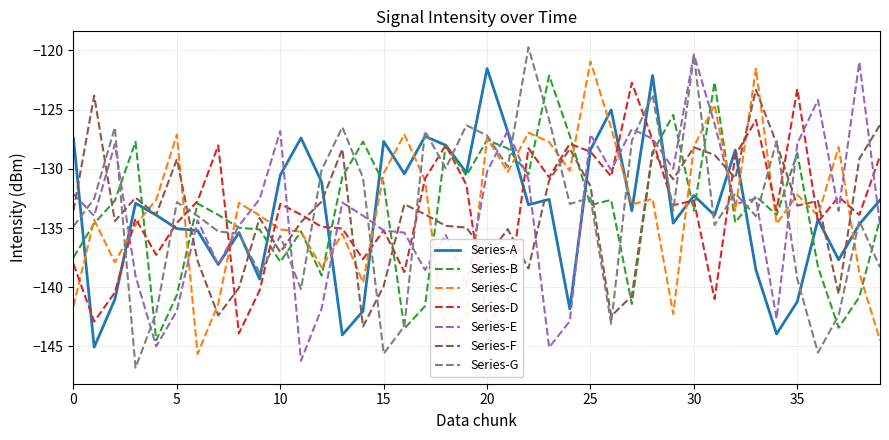

What is the greatest value displayed?

-119.7